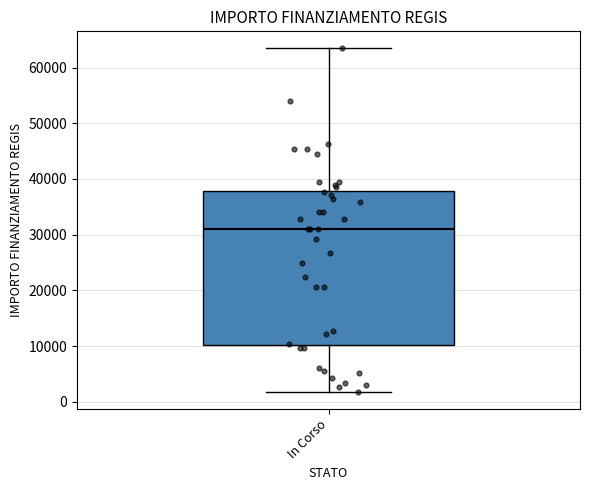

Read this box plot against the y-axis: the position of the median line, the range covered by the box, and the ends of both whiskers. The values are not printed on the chart, so give them approximately, as read against the axis.

median 31000, box 10000 to 38000, whiskers 2000 to 63000